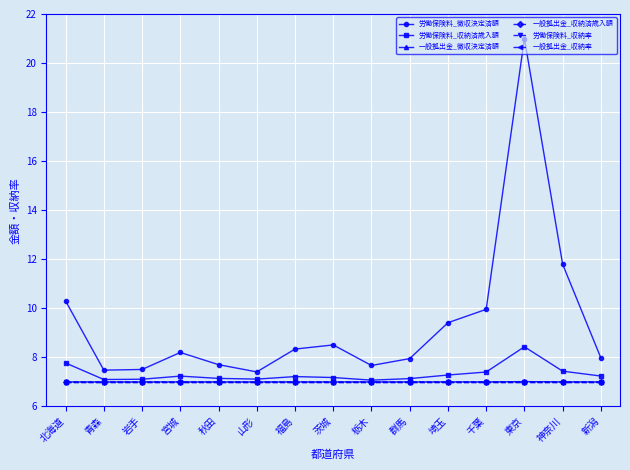

True or false: 一般拠出金_徴収決定済額 has a value of 11.7 at 埼玉.

False